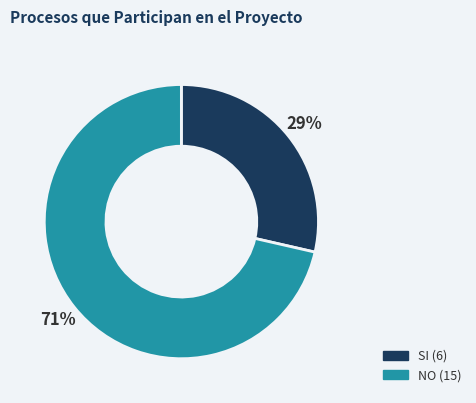

Which category has the biggest portion of the pie?

NO